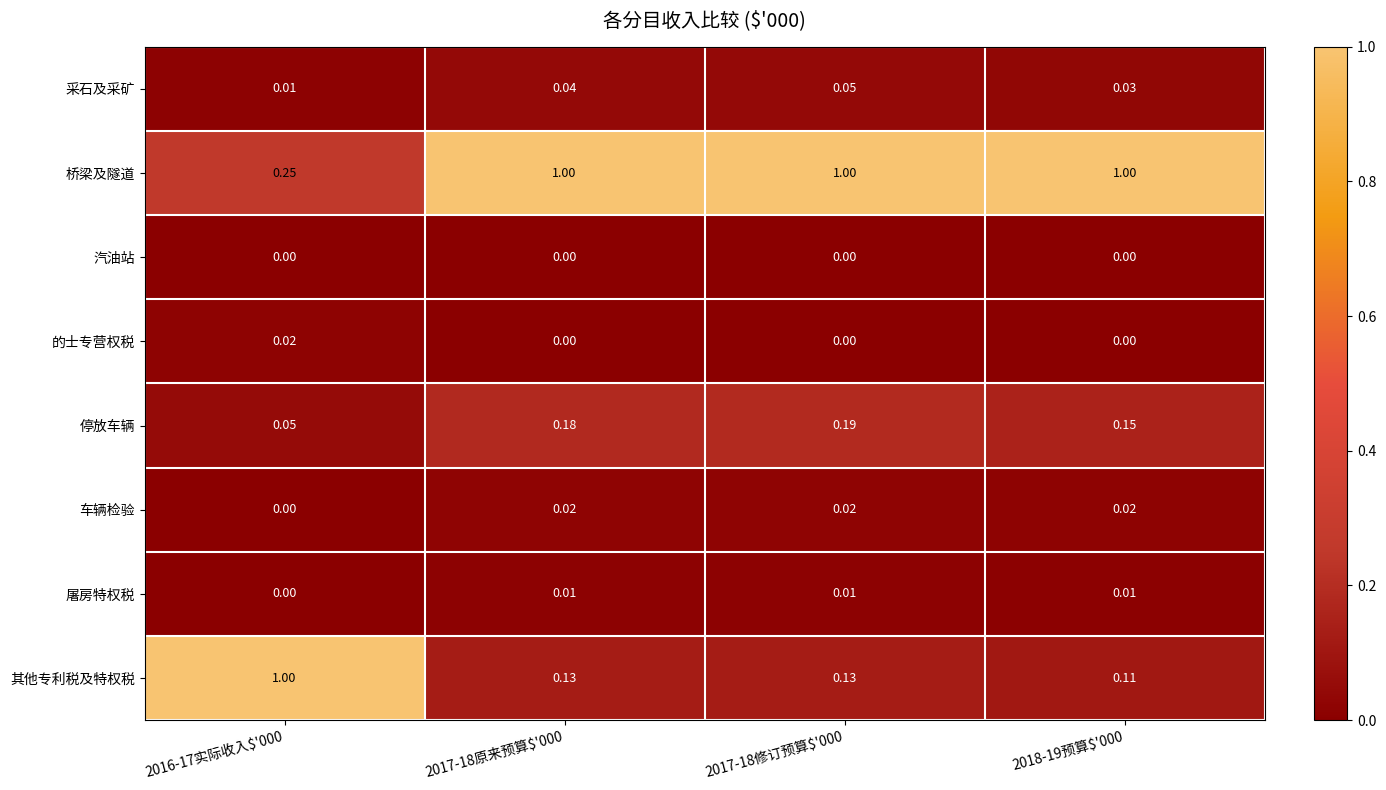

Which series has the widest spread of values?

其他专利税及特权税